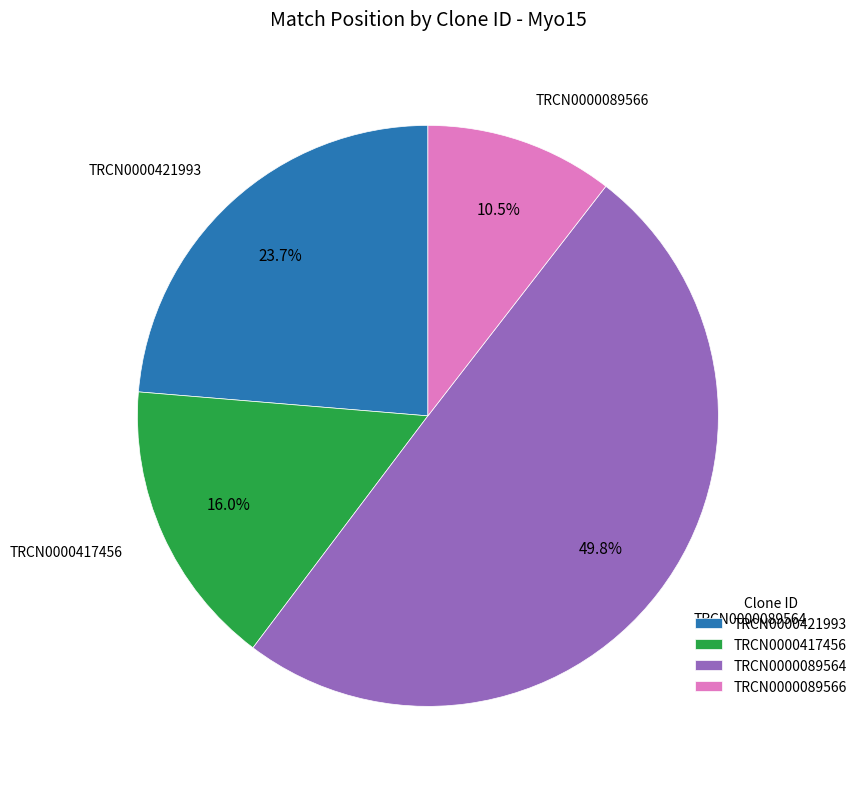

How many segments does this pie chart have?

4